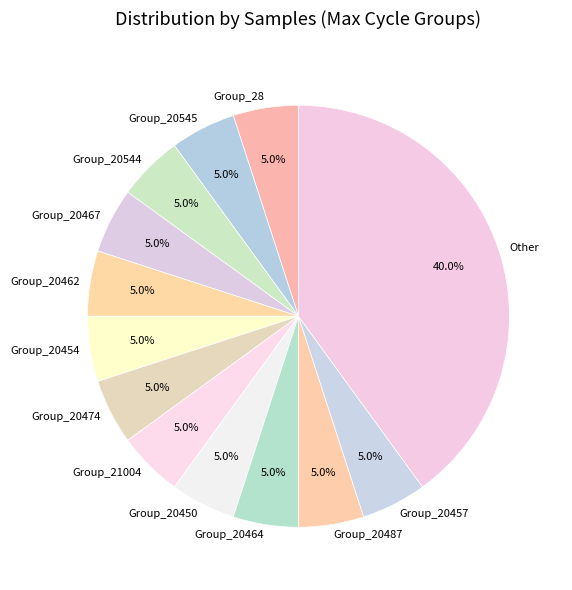

Count the number of slices in the pie.

13